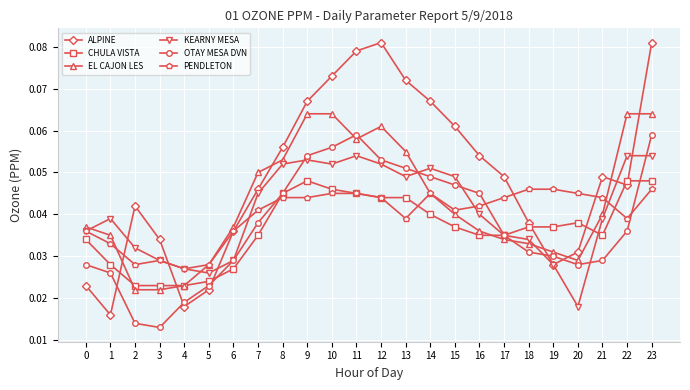

Does the chart have visible grid lines?

Yes